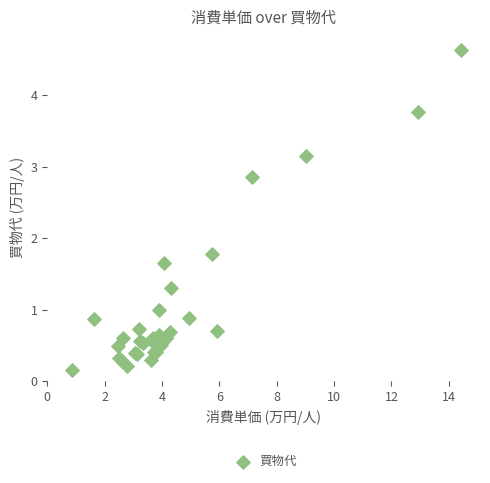

What Y value in the scatter plot is closest to 2?

1.8